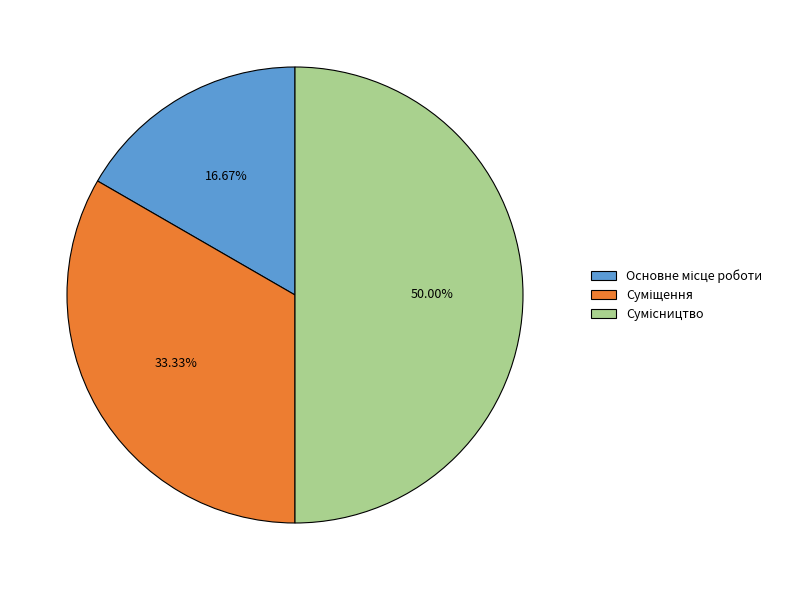

How many segments does this pie chart have?

3